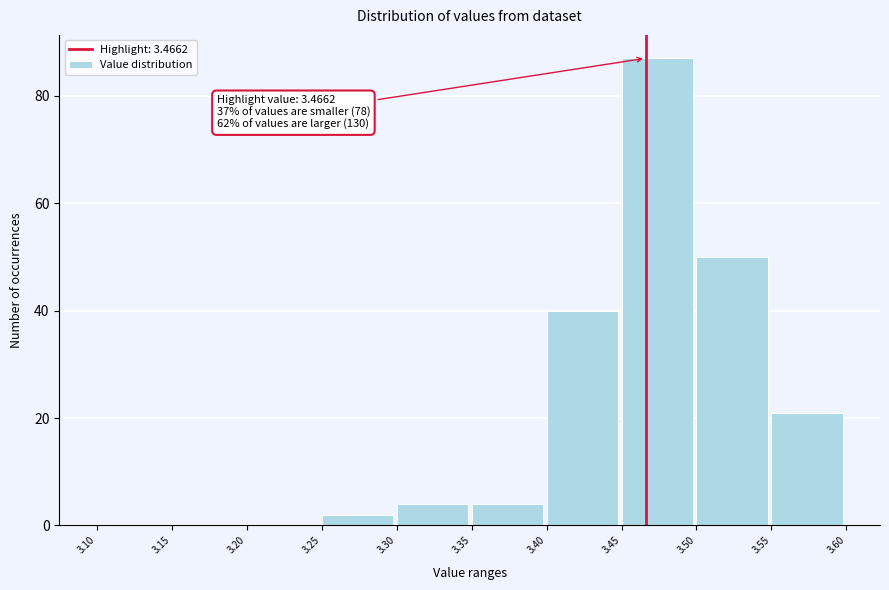

Over which range of the x-axis is the bar tallest?

3.45 to 3.50